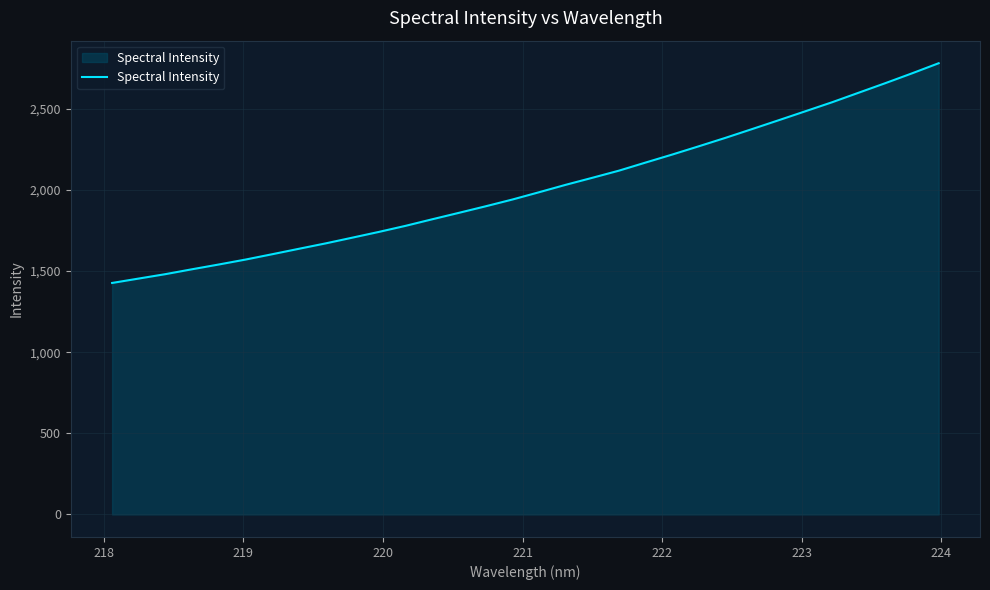

What is the difference between the maximum and minimum values?

1354.8